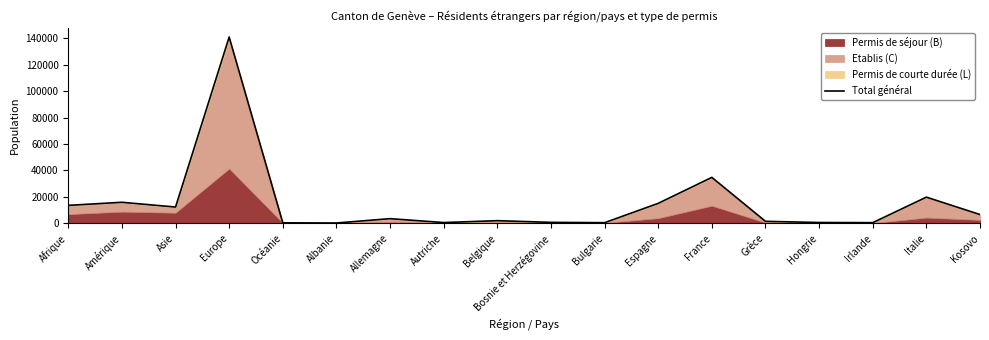

List the labels in order of value, smallest first.

Albanie, Océanie, Bulgarie, Irlande, Autriche, Hongrie, Bosnie et Herzégovine, Grèce, Belgique, Allemagne, Kosovo, Asie, Afrique, Espagne, Amérique, Italie, France, Europe